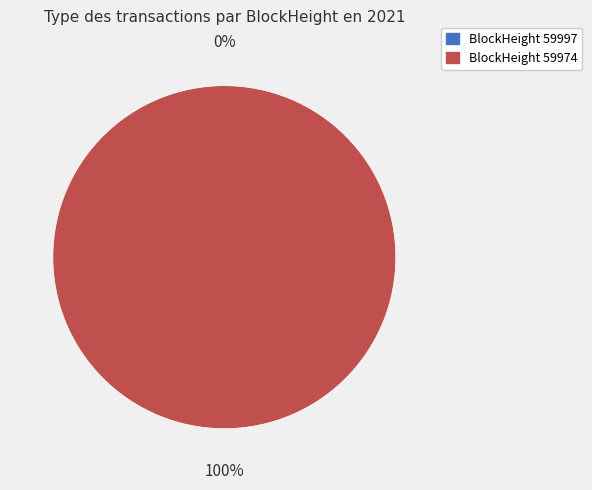

Is it true that 59974 is 99% of the pie?

False